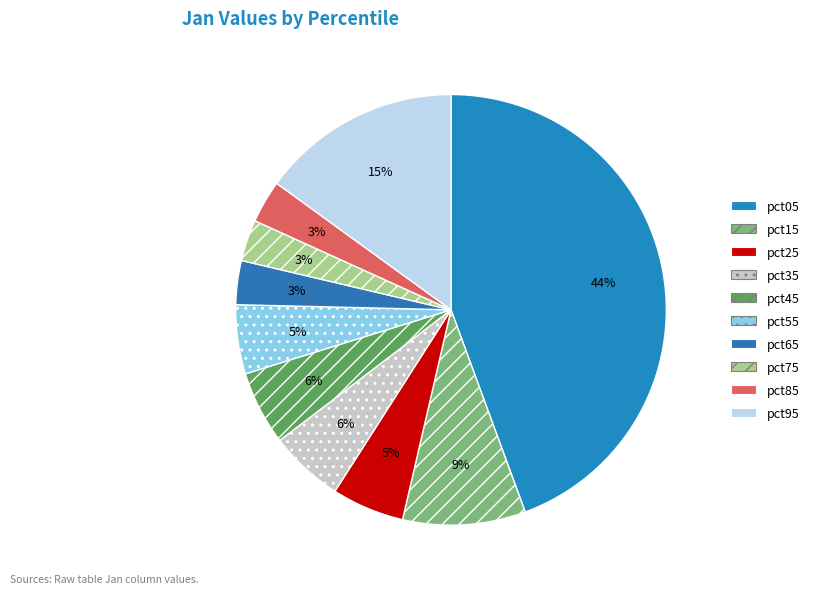

Which category has the biggest portion of the pie?

pct05